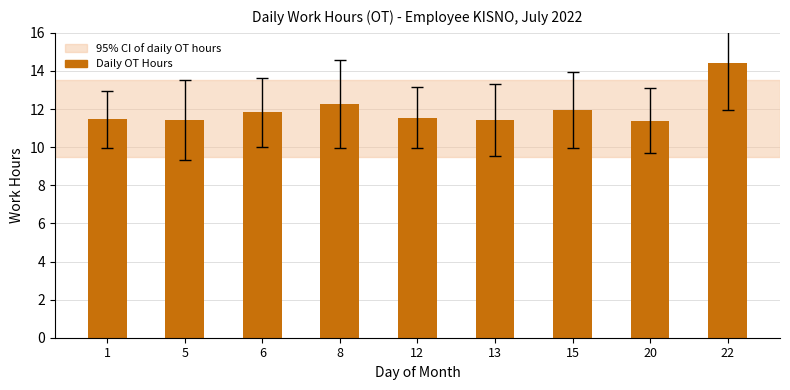

What is the value of the 5th bar from the left?

11.6